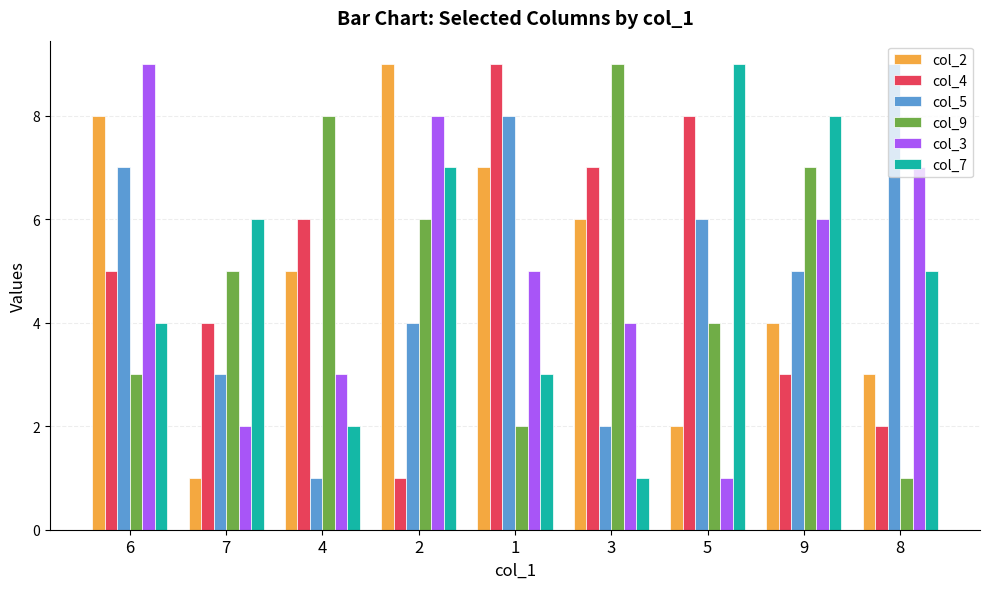

At which label is col_5 closest to 5?

9